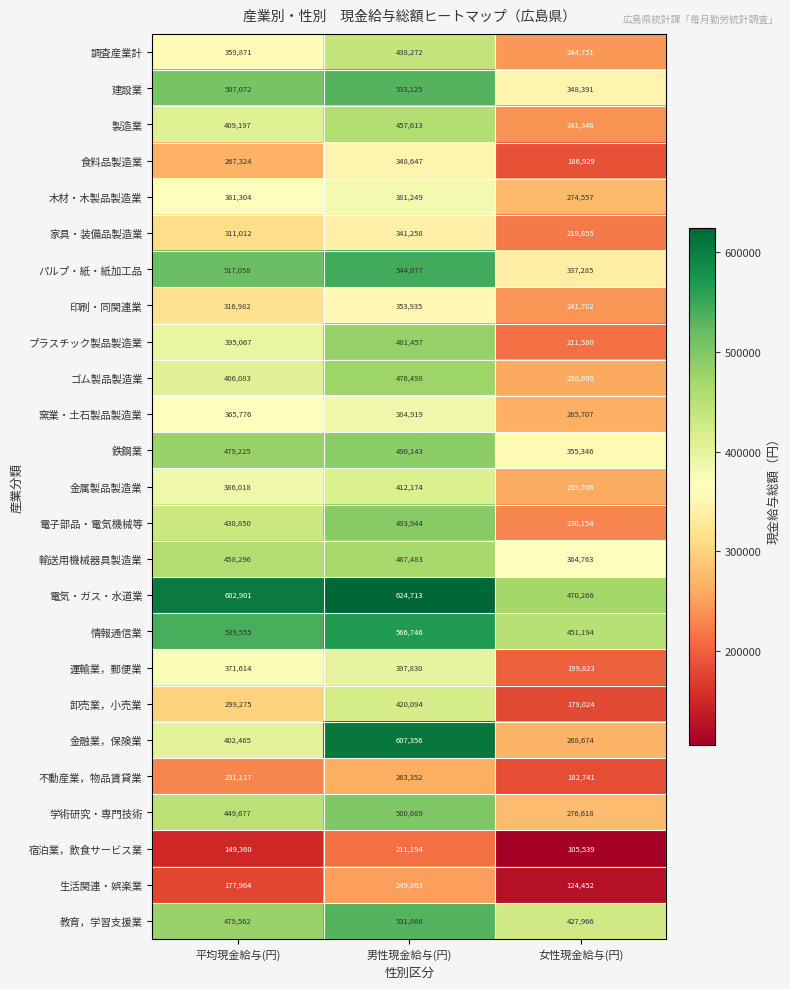

What is the greatest value displayed?

624713